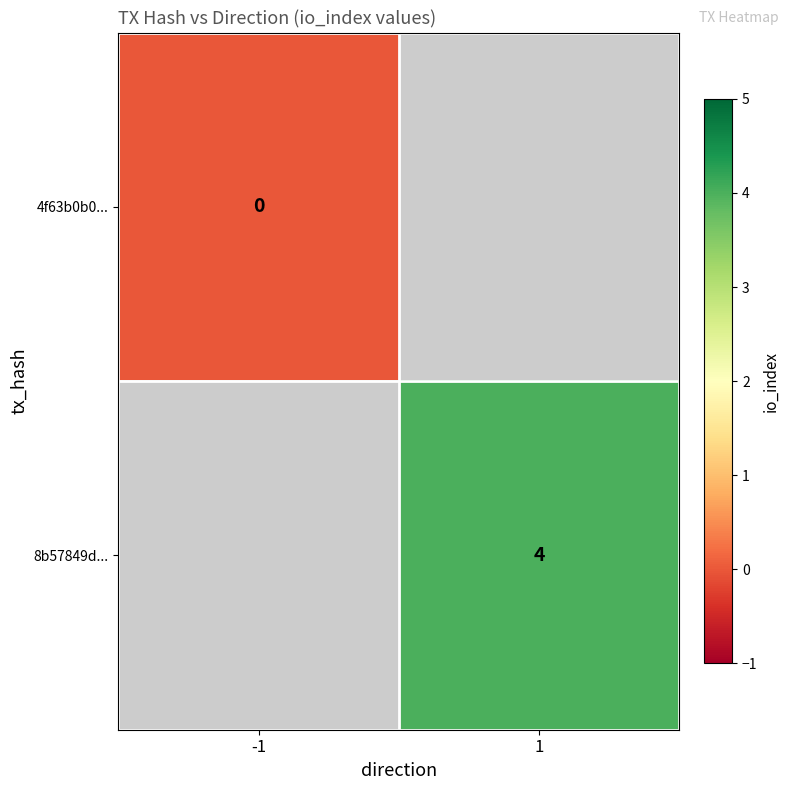

The value of 8b57849d... at 1 is 4. True or false?

True